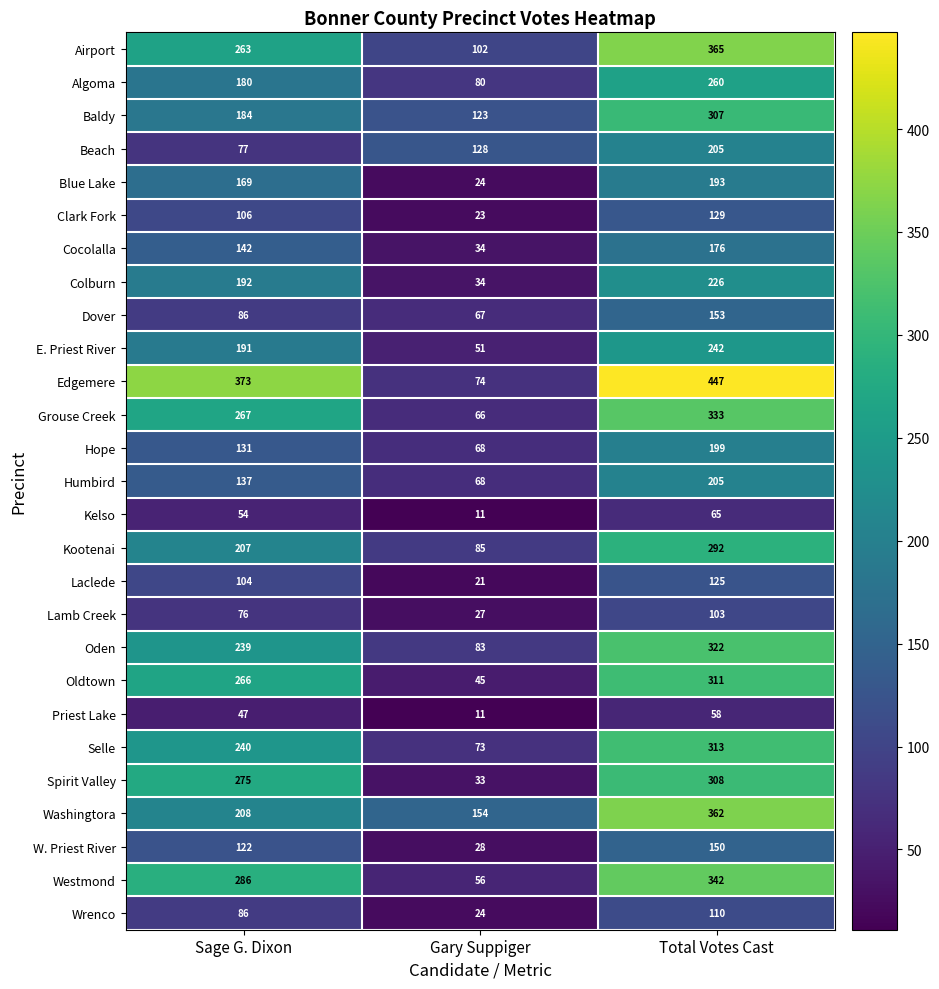

What is the difference between the Humbird values at Gary Suppiger and Sage G. Dixon?

69